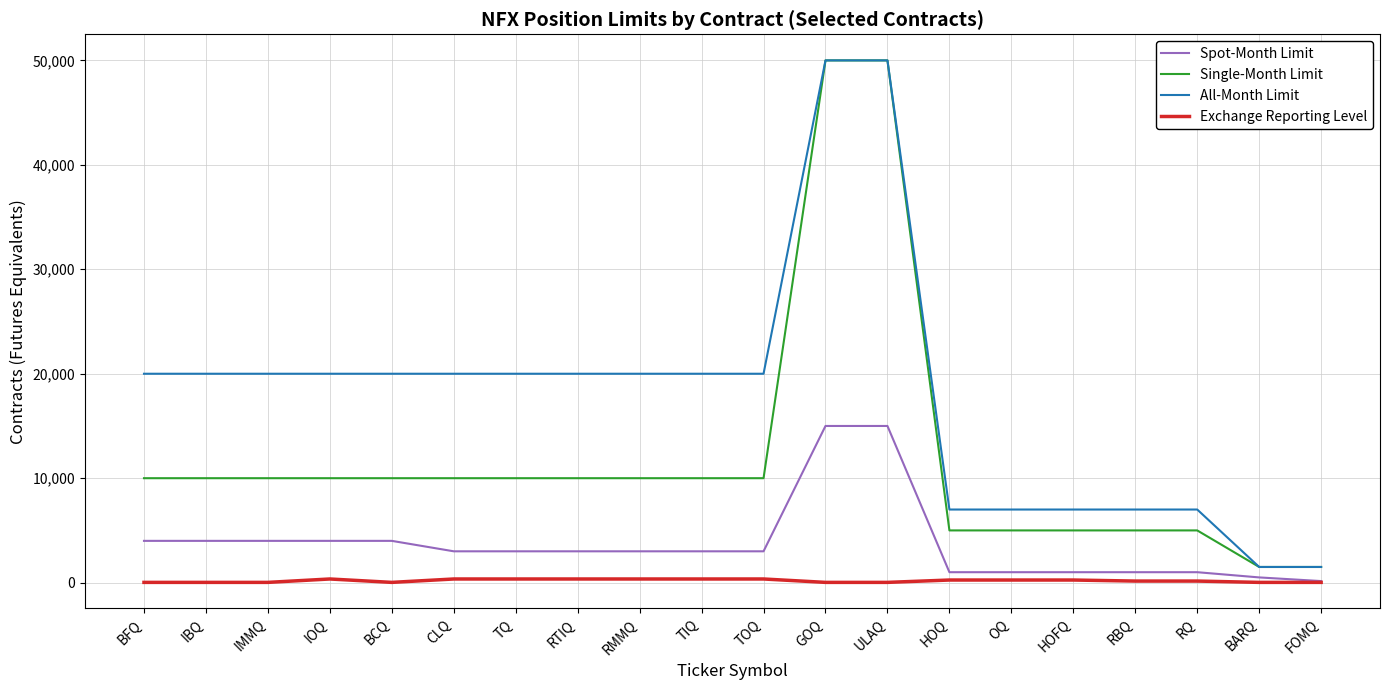

What are all the series names shown in the legend?

Spot-Month Limit, Single-Month Limit, All-Month Limit, Exchange Reporting Level